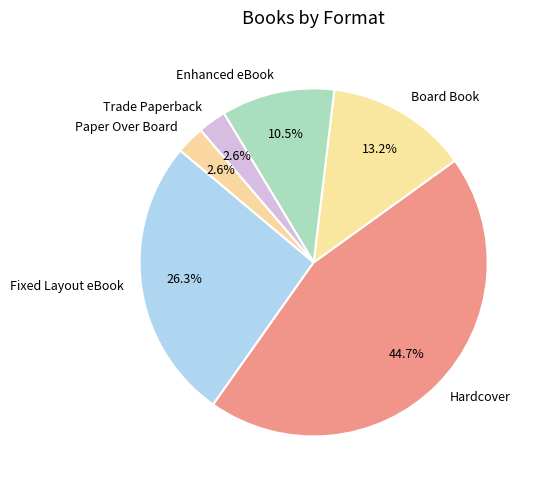

Does Hardcover account for over 50% of the chart?

No